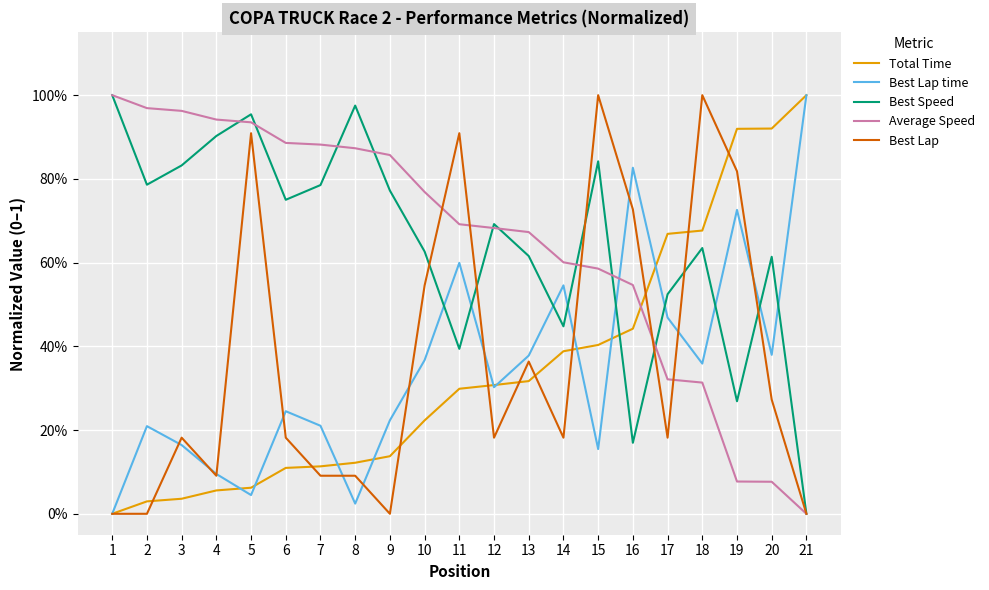

Is this an area chart (filled region under the line)?

No